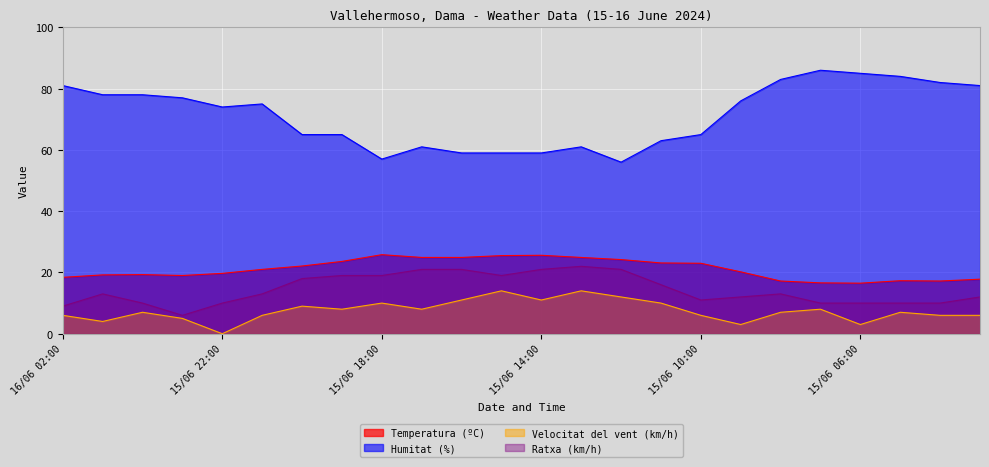

Is the value of Ratxa (km/h) at 15/06 03:00 greater than the value of Humitat (%) at 15/06 06:00?

No